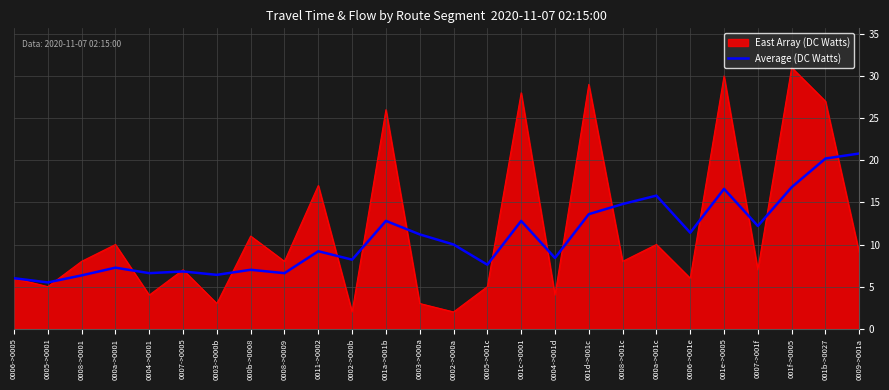

Does the chart display data point markers on the line(s)?

No